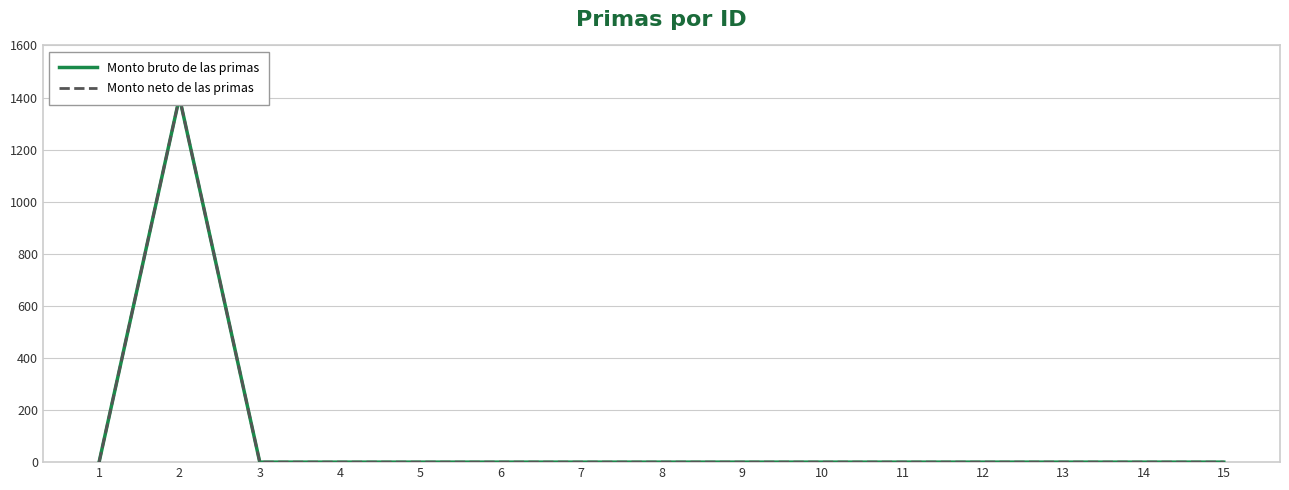

What is the difference between the maximum and minimum values in the Monto bruto de las primas series?

1400.8